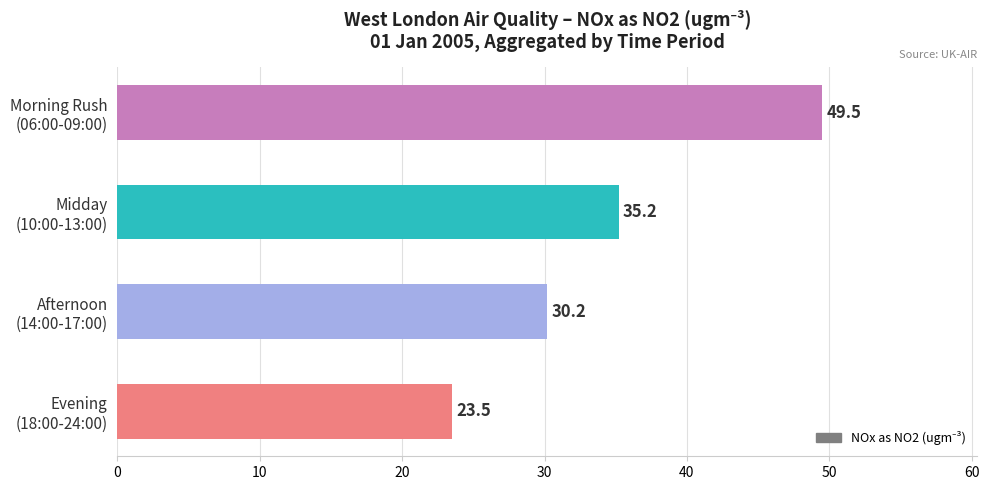

What is the difference between the maximum and minimum values?

26.0